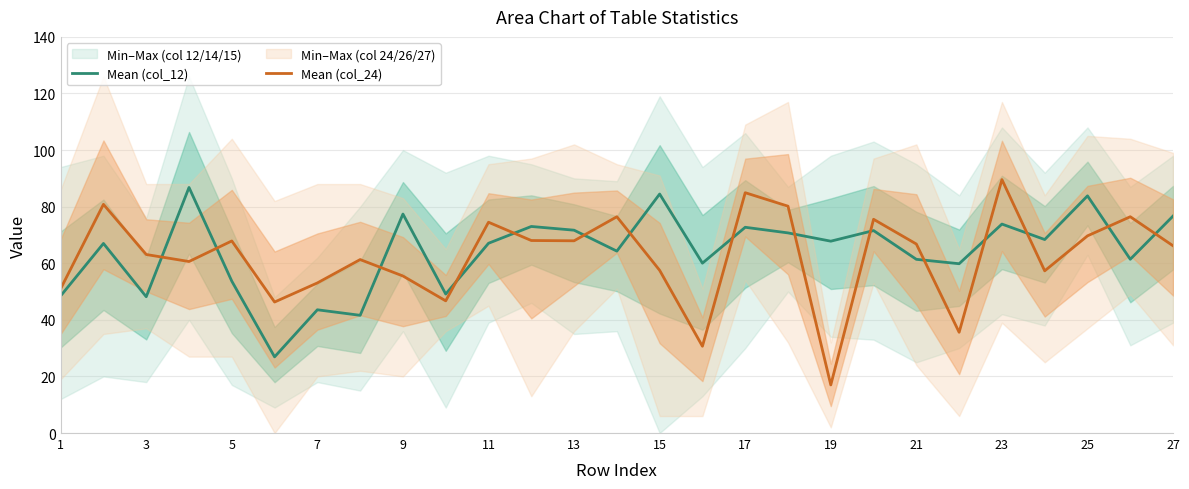

Reading right to left, what are all the values shown in this chart?

Mean (col_12): 76.7	61.4	83.8	68.4	73.8	59.8	61.4	71.5	67.8	70.7	72.7	60.0	84.5	64.3	71.7	73.0	67.1	49.1	77.4	41.6	43.6	26.9	53.7	86.8	48.2	67.0	48.5
Mean (col_24): 66.2	76.4	69.7	57.3	89.6	35.6	66.8	75.5	17.0	80.2	84.9	30.7	57.5	76.4	67.9	68.0	74.5	46.7	55.5	61.3	53.0	46.3	67.9	60.6	63.1	80.8	51.0